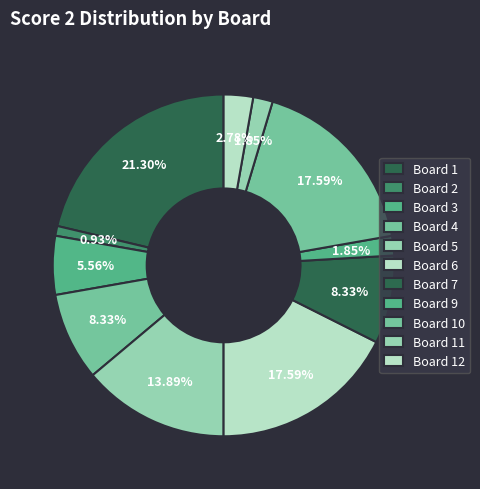

Count the number of slices in the pie.

11